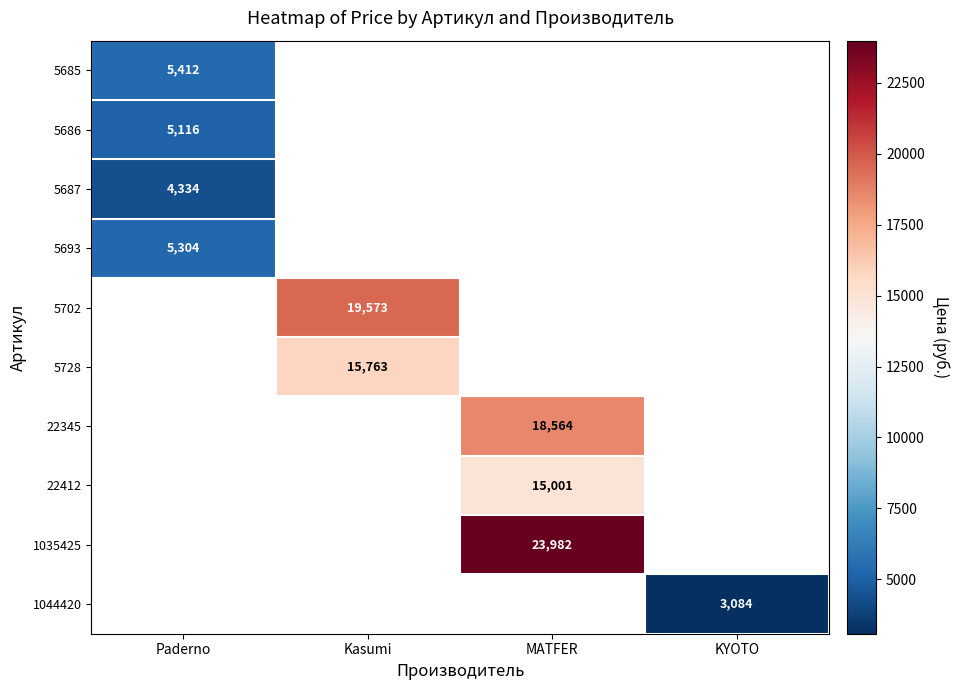

Is it true that 5686 equals 6910 at Paderno?

False